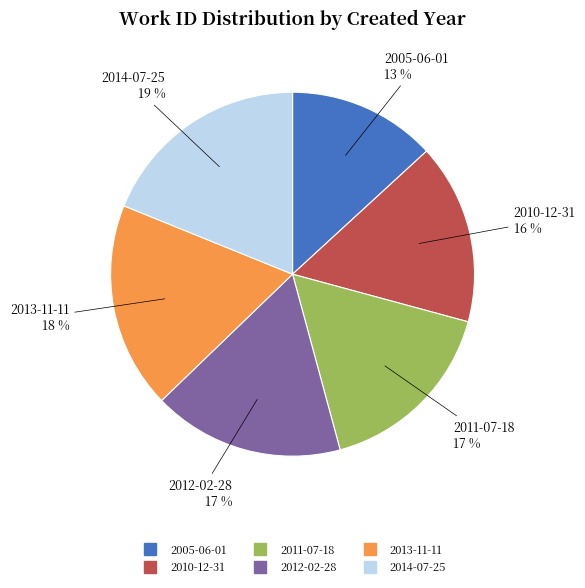

To the nearest percent, what percentage of the pie is 2013-11-11?

18%